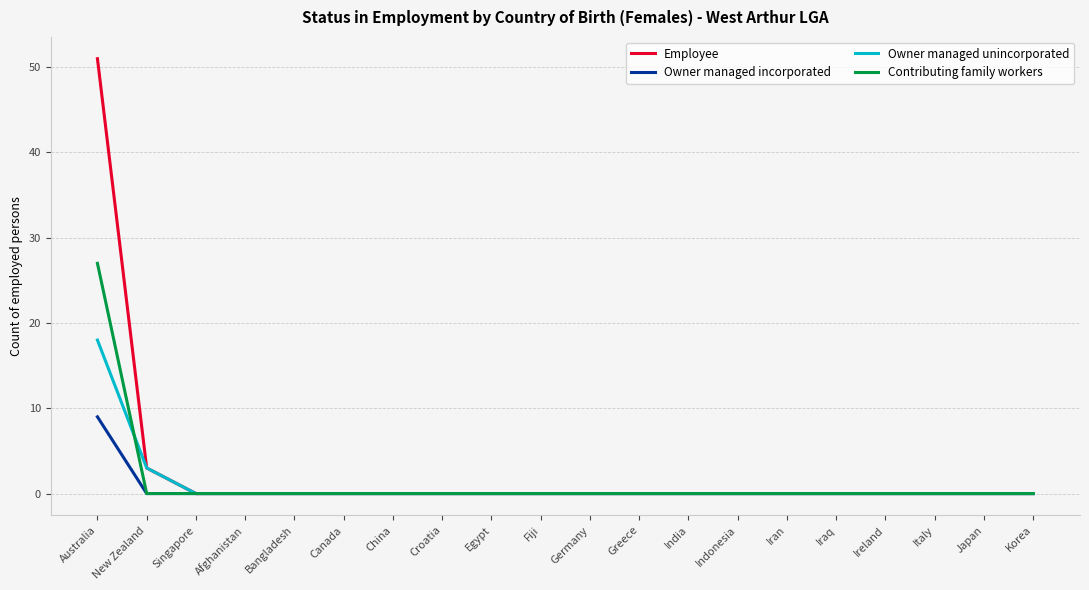

At which category does the chart reach its peak across all series?

Australia